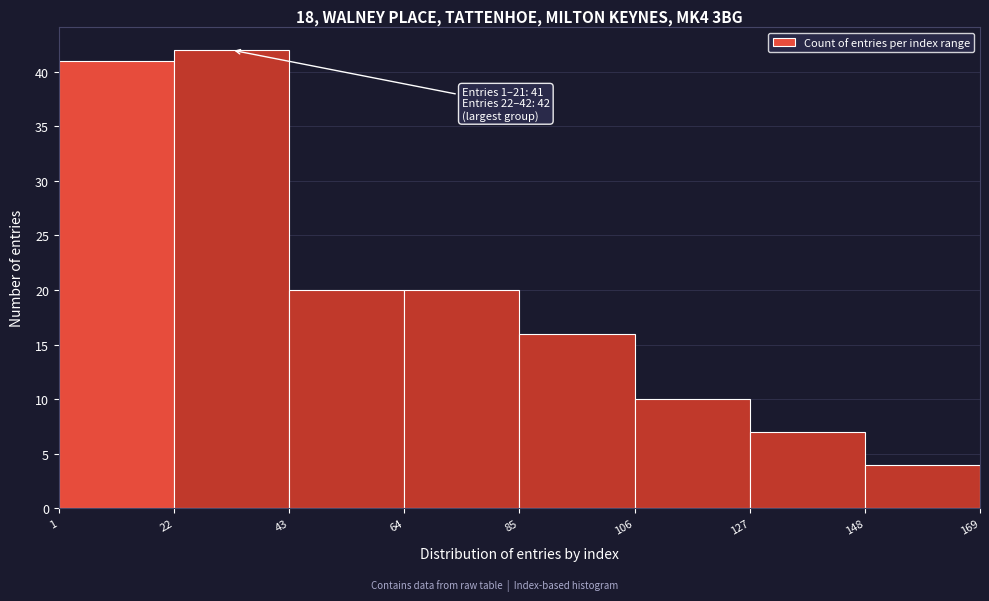

Which range on the x-axis has the tallest bar?

22 to 43